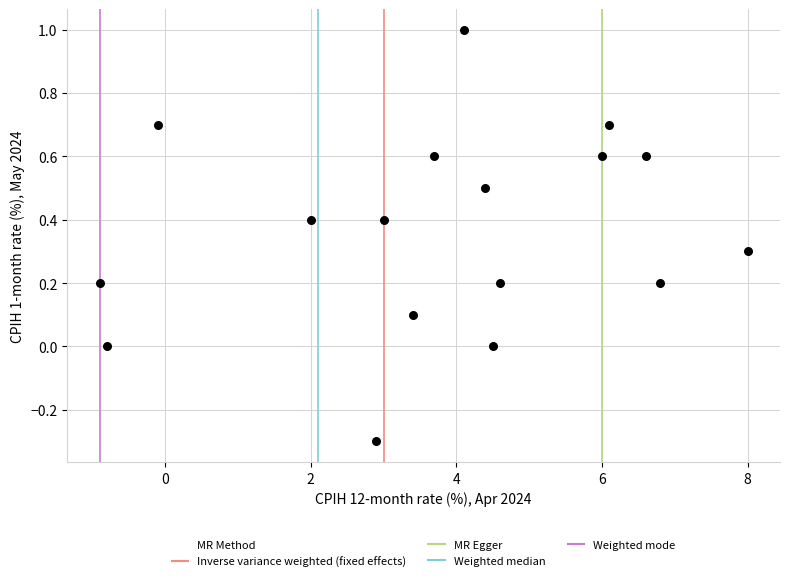

What is the range of Y values (max minus min)?

1.3